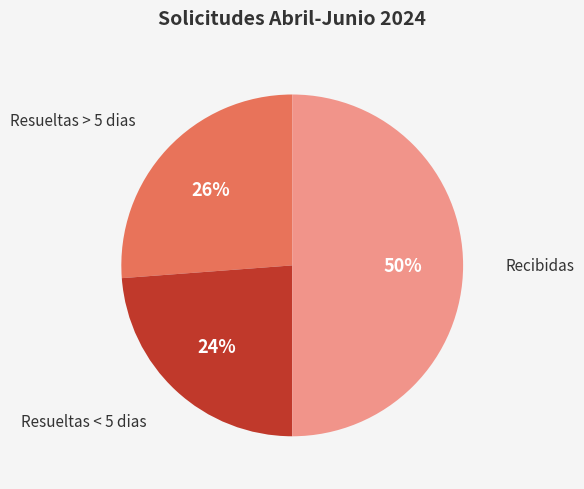

To the nearest percent, what is the difference between the largest and smallest slice percentages?

26%